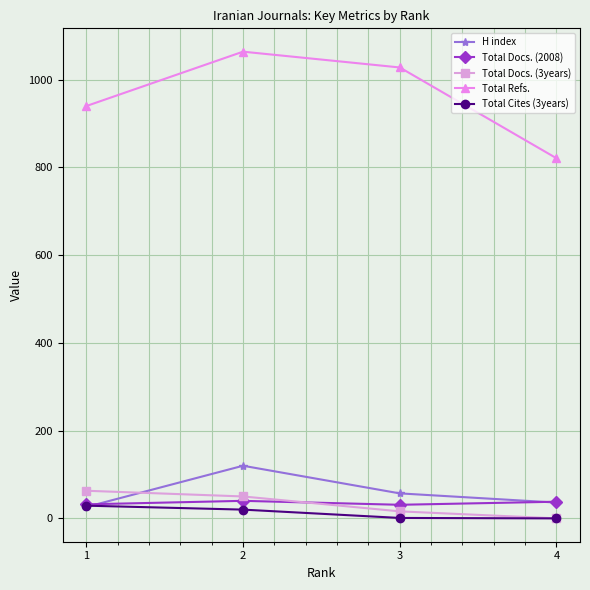

At which label is Total Refs. closest to 942?

1